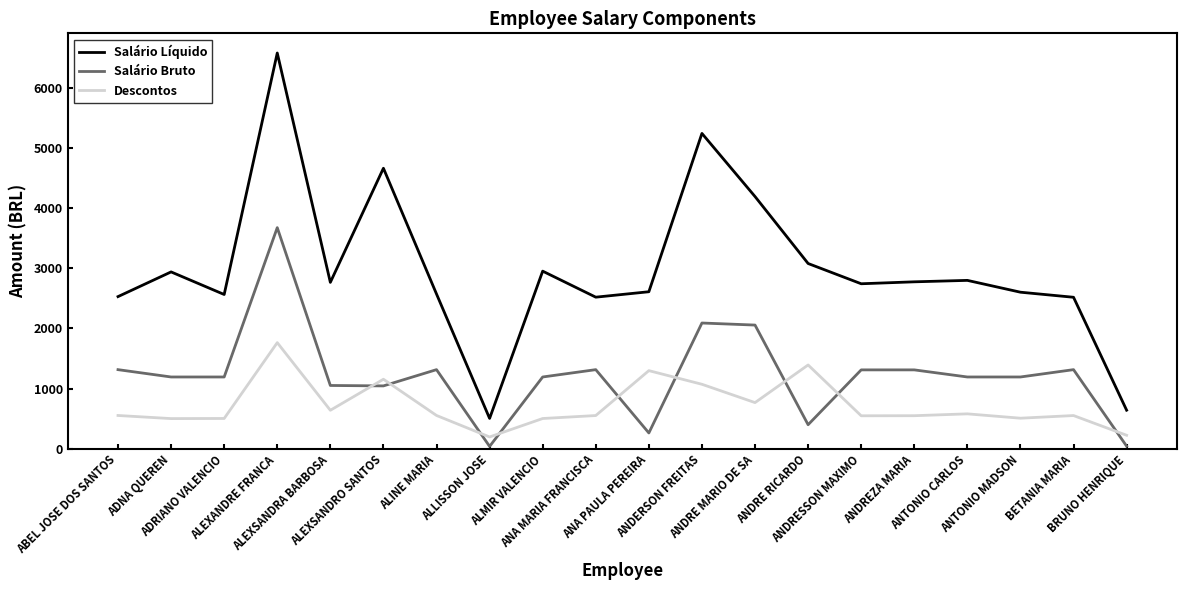

The value of Descontos at ANTONIO CARLOS is 580.5. True or false?

True